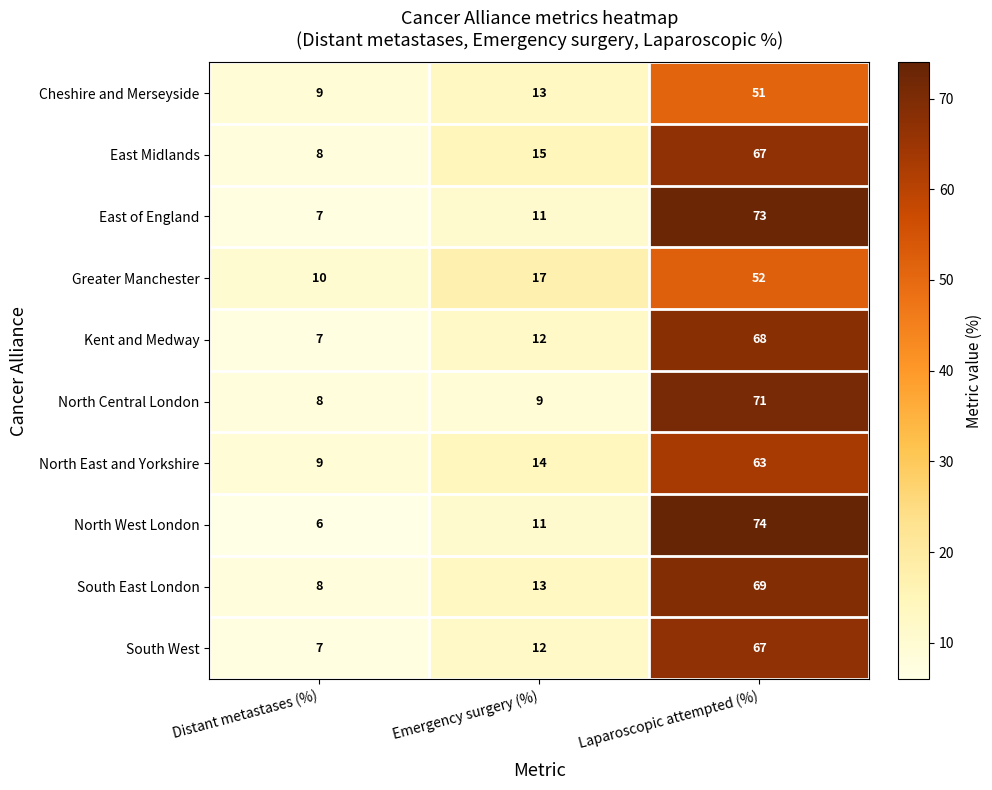

Which category has the highest value across all series?

Laparoscopic attempted (%)